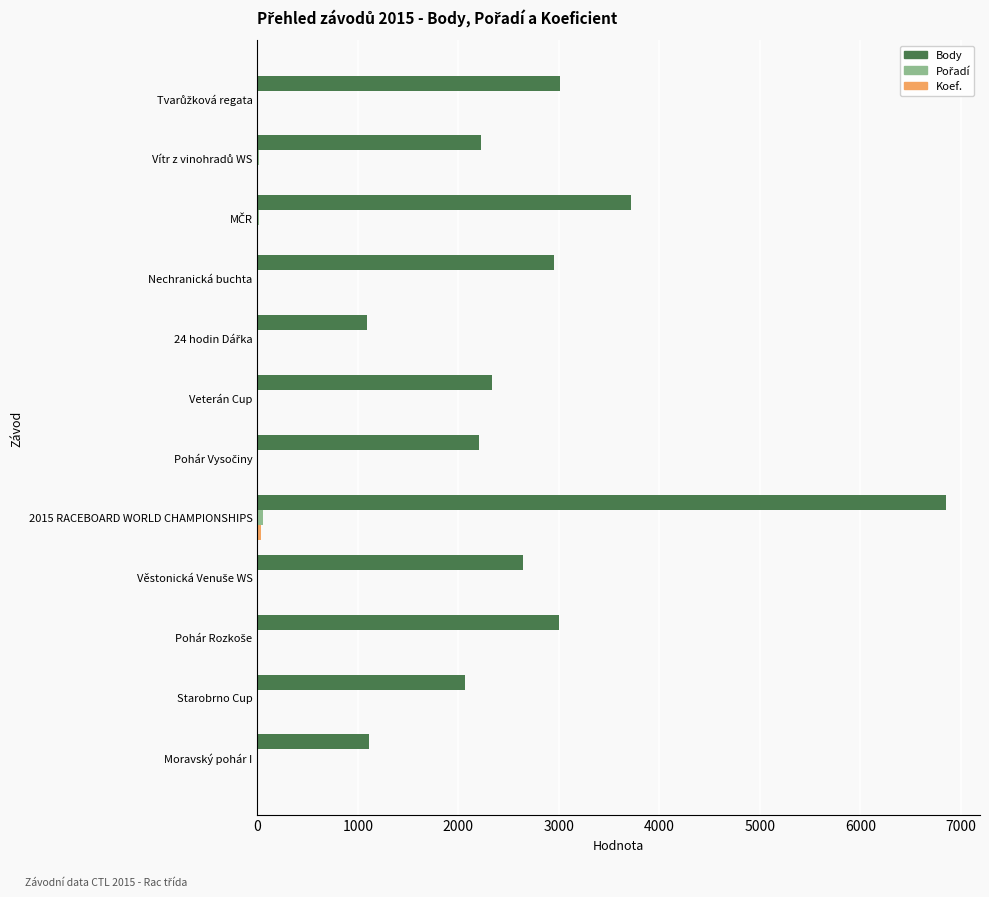

Which series has the largest total across all categories?

Body